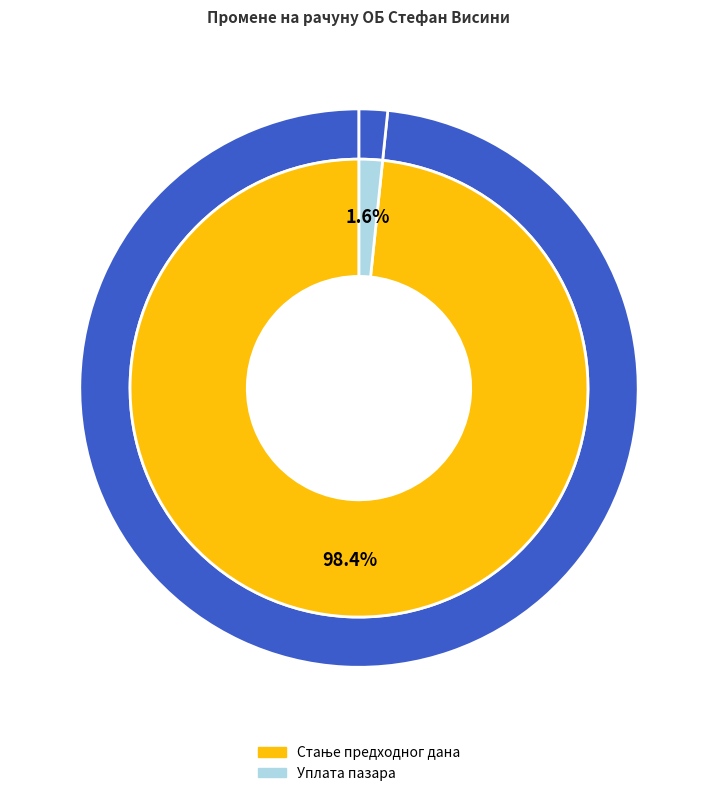

What is the majority slice?

Стање предходног дана